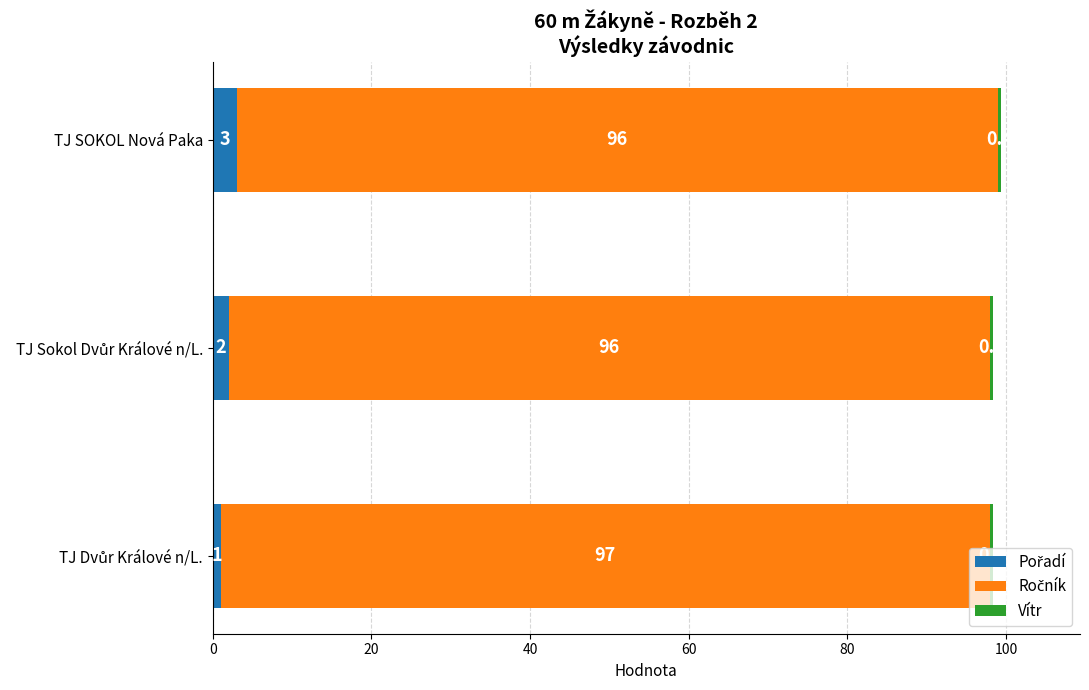

At which category is the sum across all series the highest?

TJ SOKOL Nová Paka